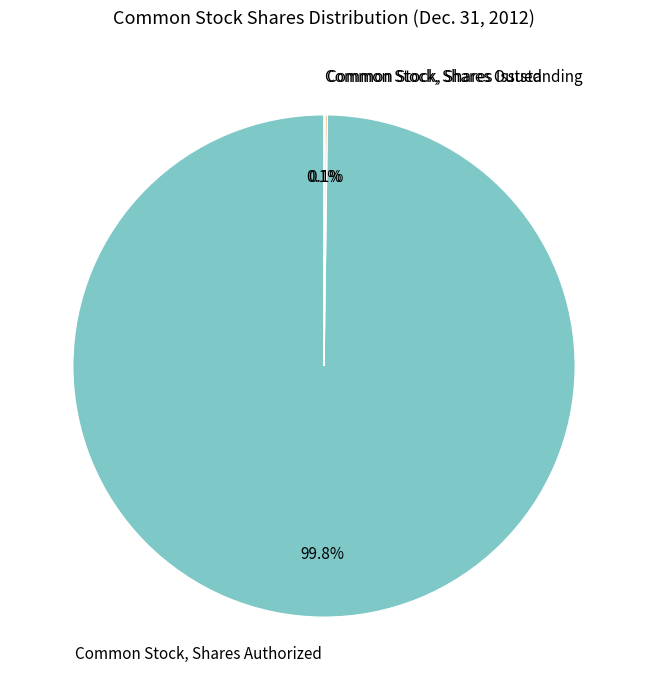

What portion of the pie excludes Common Stock, Shares Authorized?

0.2%